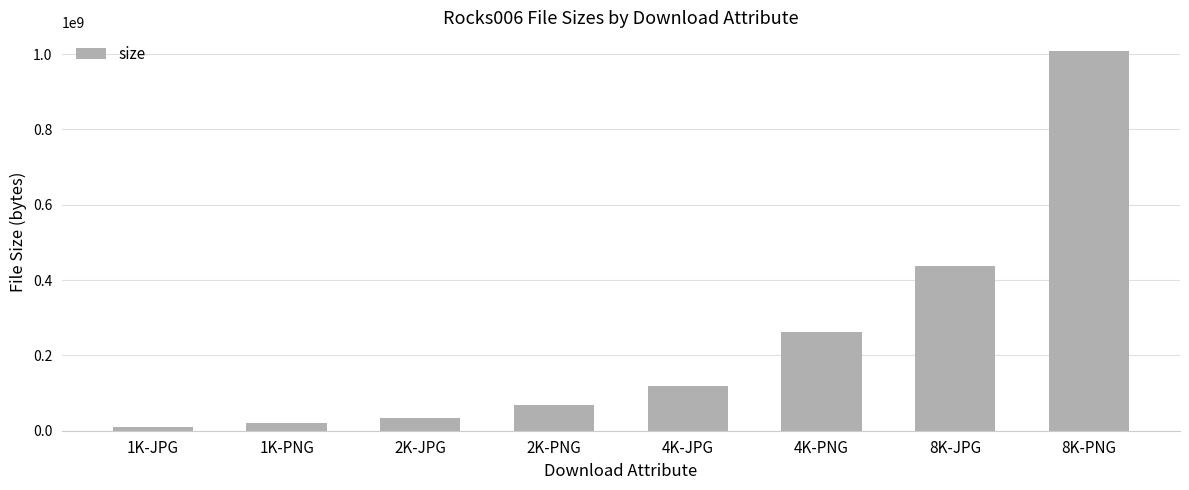

Reading left to right, list all the values displayed in this chart.

10916524	19465562	34082310	69301132	119297971	262358136	437651839	1007598971